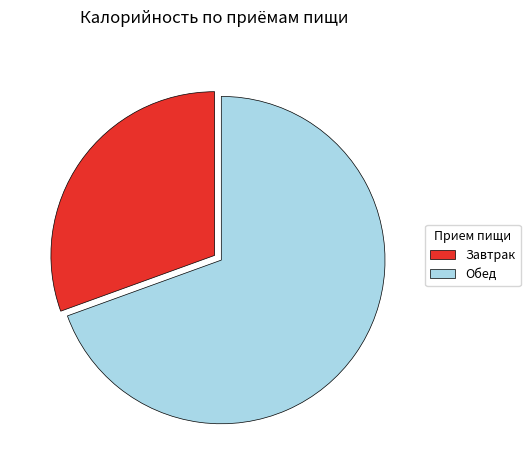

True or false: Обед accounts for 82% of the total.

False